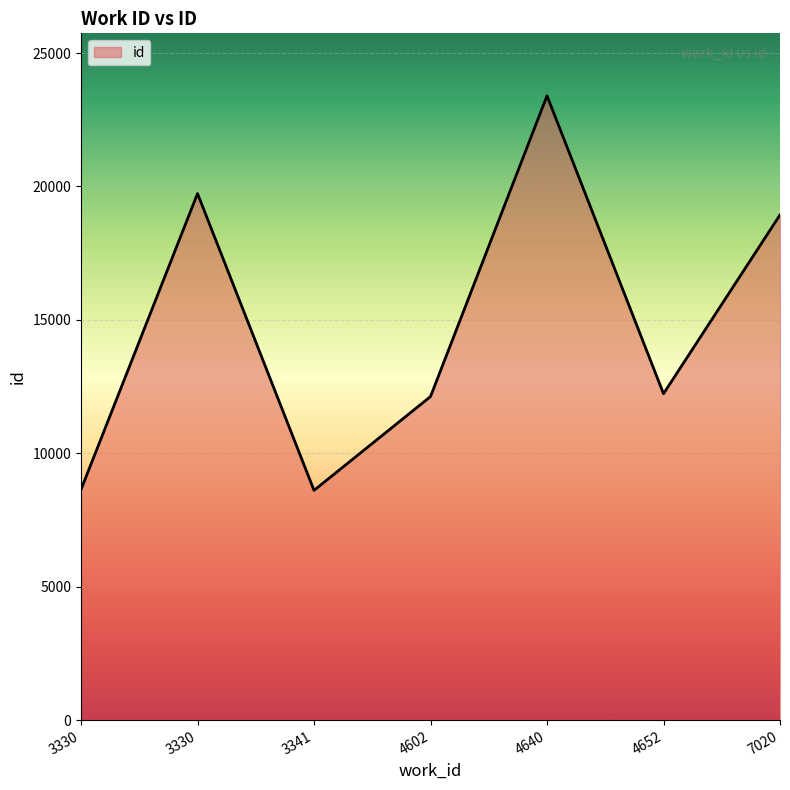

Where is the data nearest to the value 16005?

7020